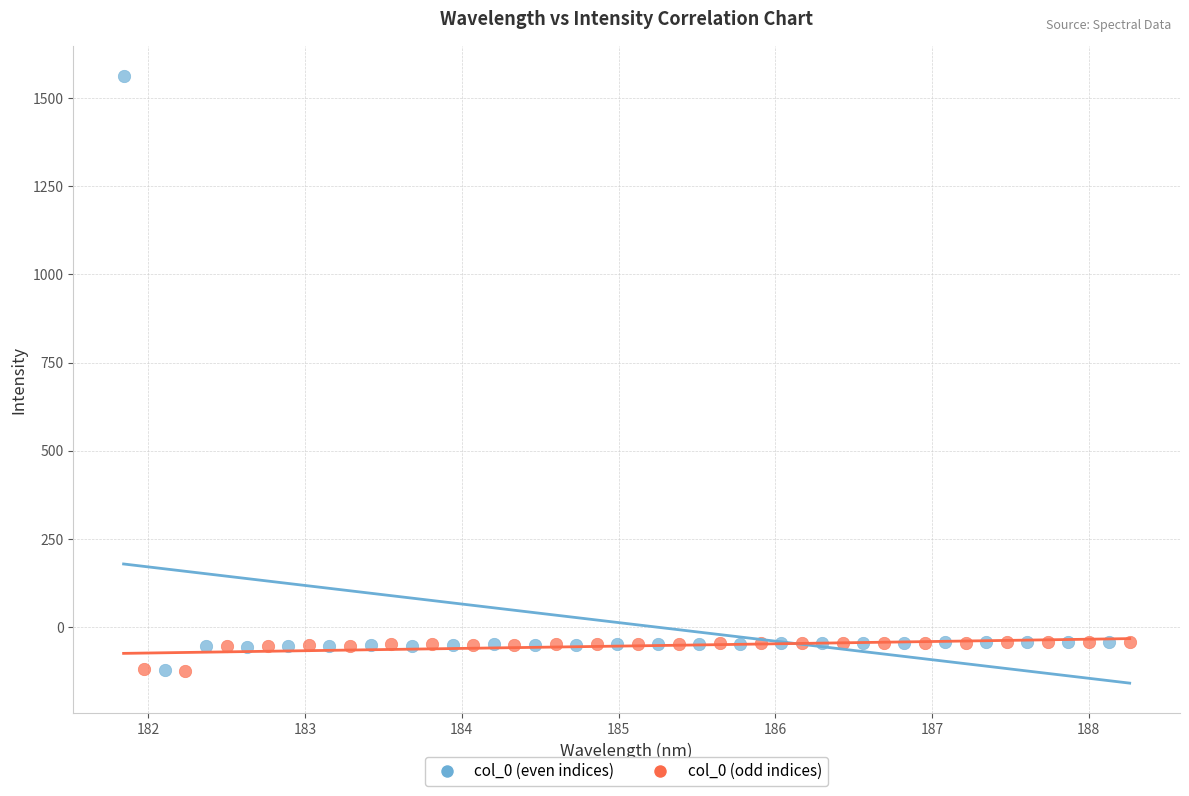

Which series has the widest spread of Y values?

col_0 (even indices)